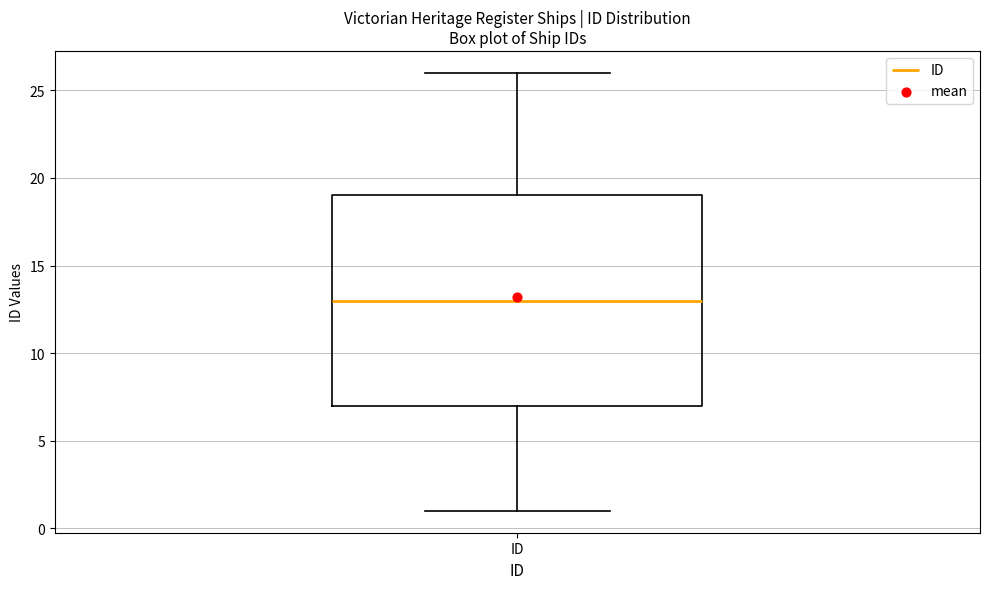

Read this box plot against the y-axis: the position of the median line, the range covered by the box, and the ends of both whiskers. The values are not printed on the chart, so give them approximately, as read against the axis.

median 13, box 7 to 19, whiskers 1 to 26